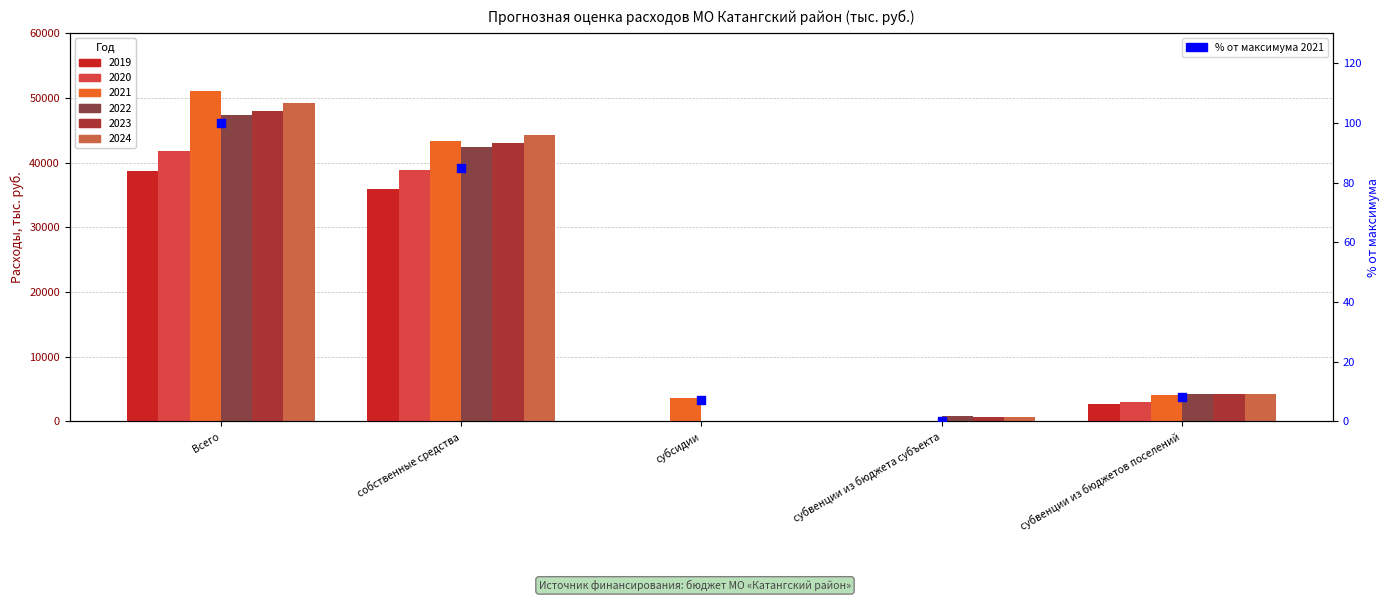

Approximately how many times larger is the value at субсидии compared to собственные средства?

0.1